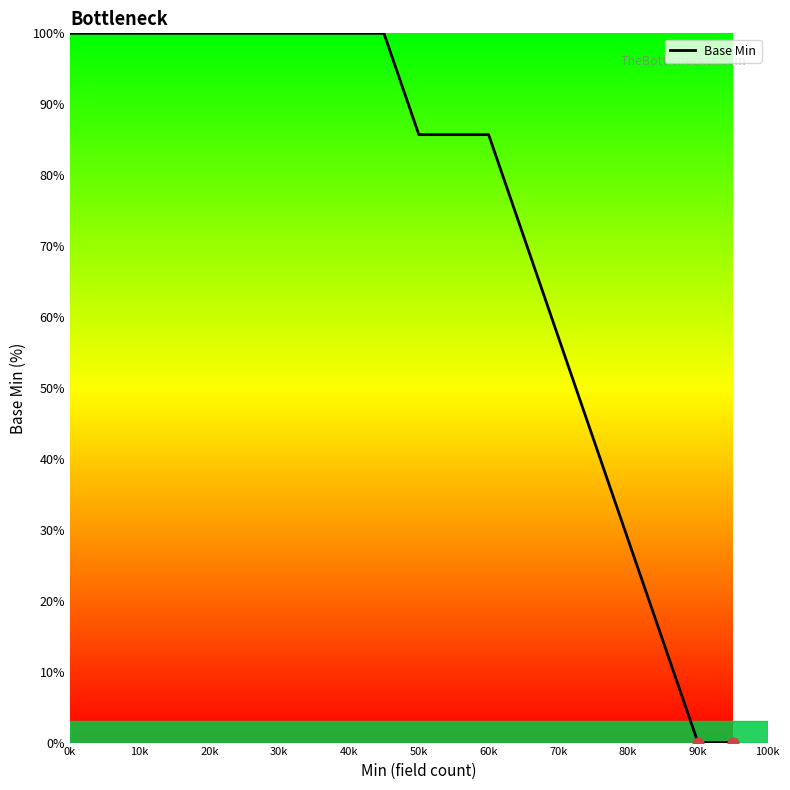

What is the maximum value shown in the chart?

100.0